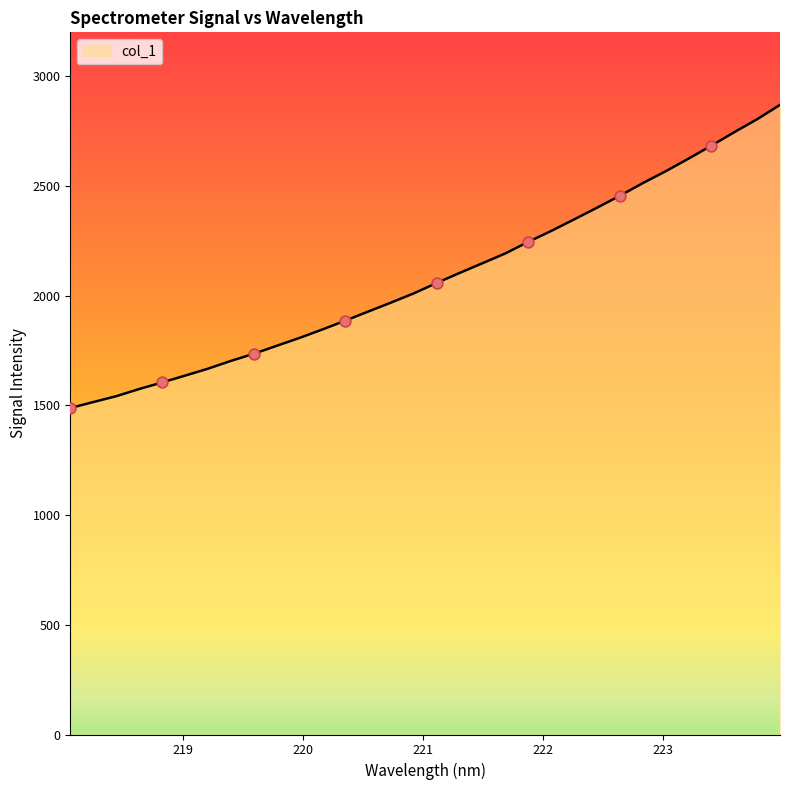

What is the difference between the maximum and minimum values?

1381.8